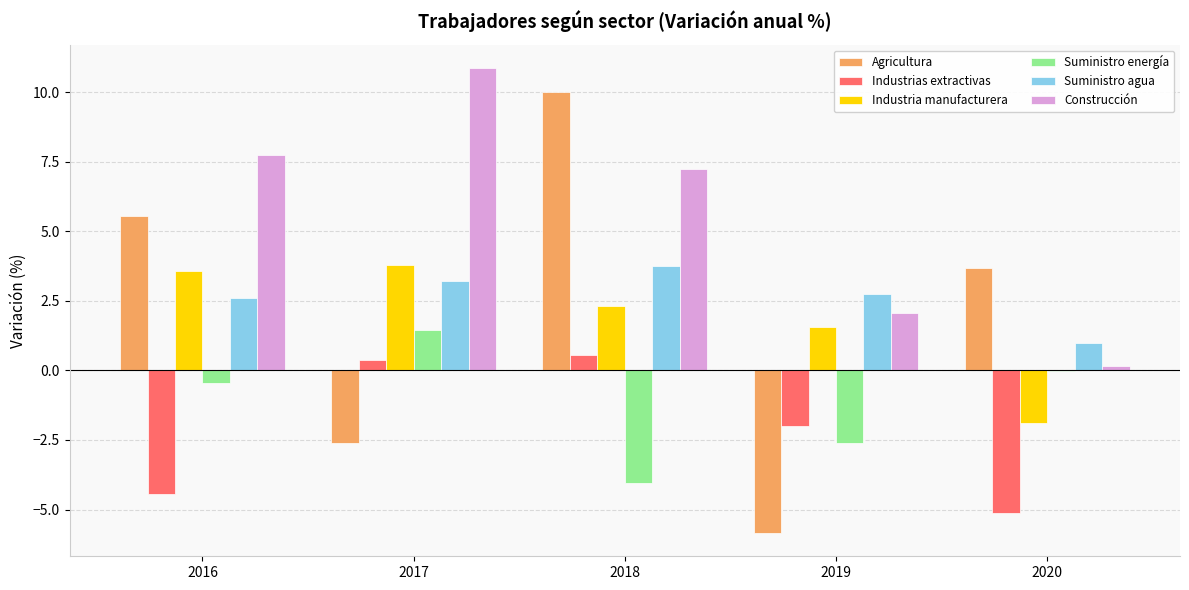

What is the approximate value of Industrias extractivas at 2017?

0.4